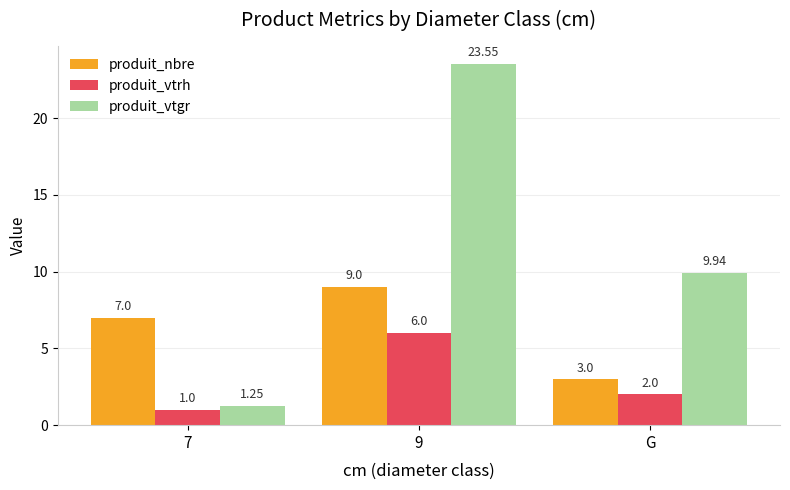

Is the value of produit_vtrh at G greater than the value of produit_vtgr at 9?

No